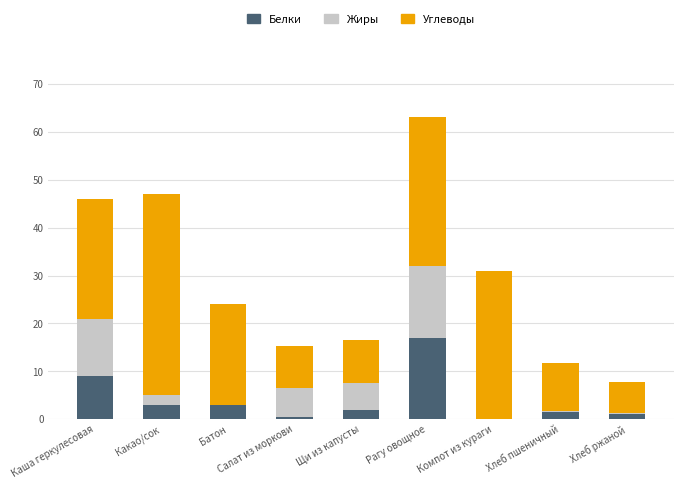

The Белки series shows 0.0 at Компот из кураги. True or false?

True